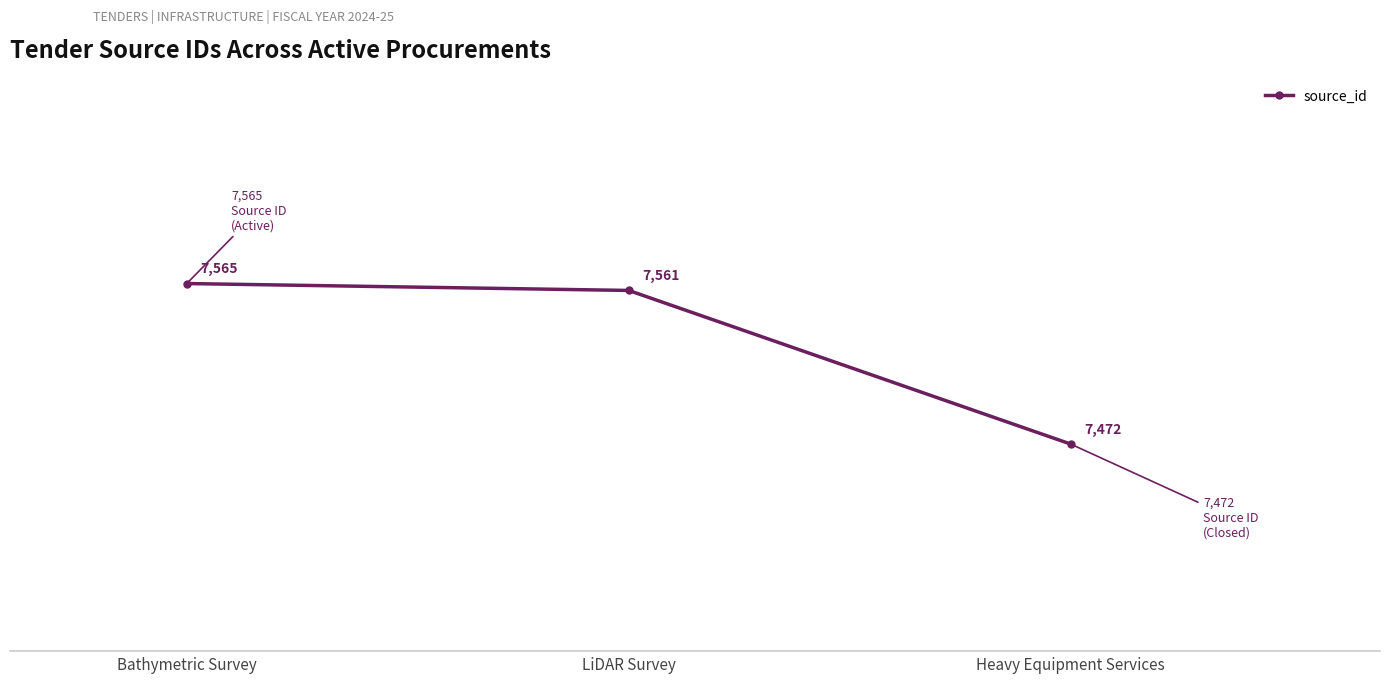

Reading left to right, transcribe all the data shown in this chart.

7565	7561	7472